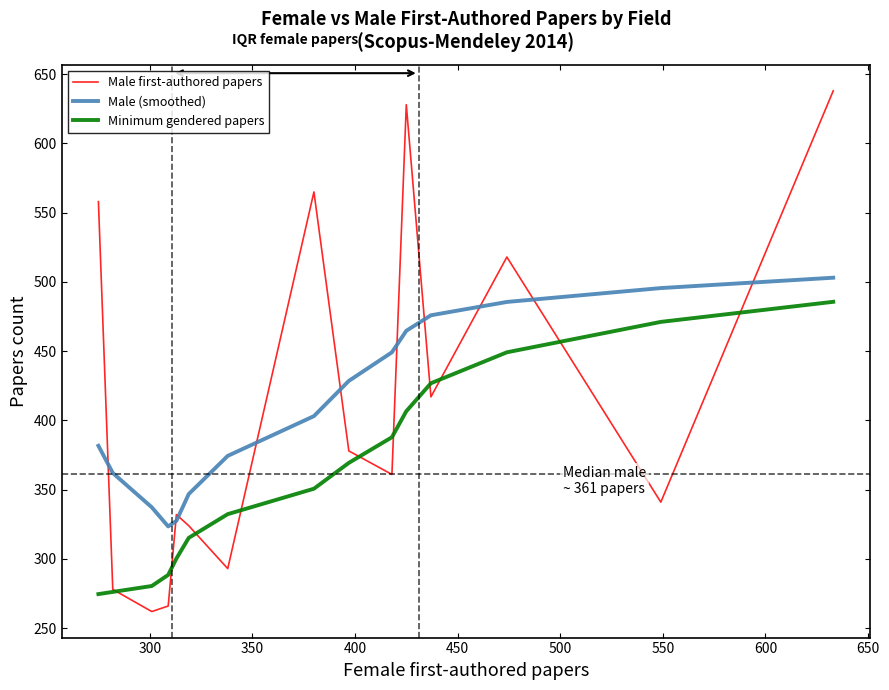

What is the lowest value of the Minimum gendered papers series?

274.6